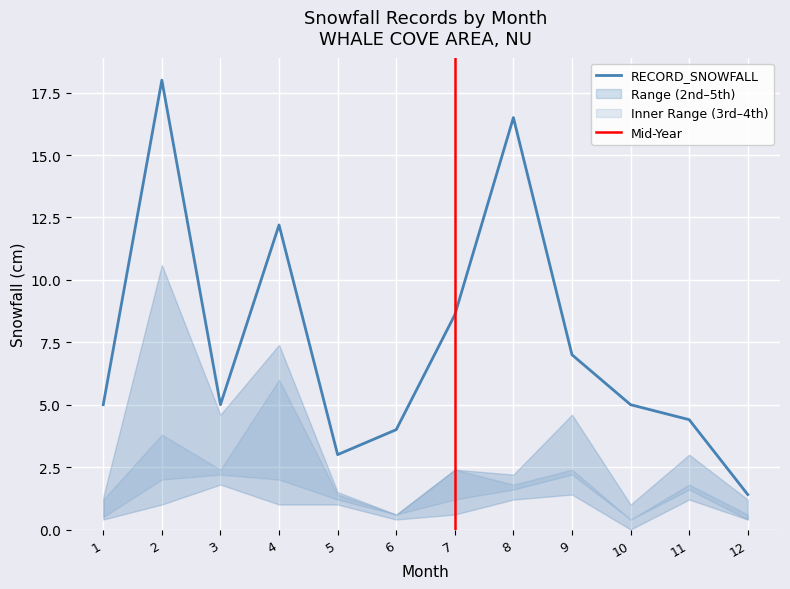

How many data points in RECORD_SNOWFALL are above 5?

5